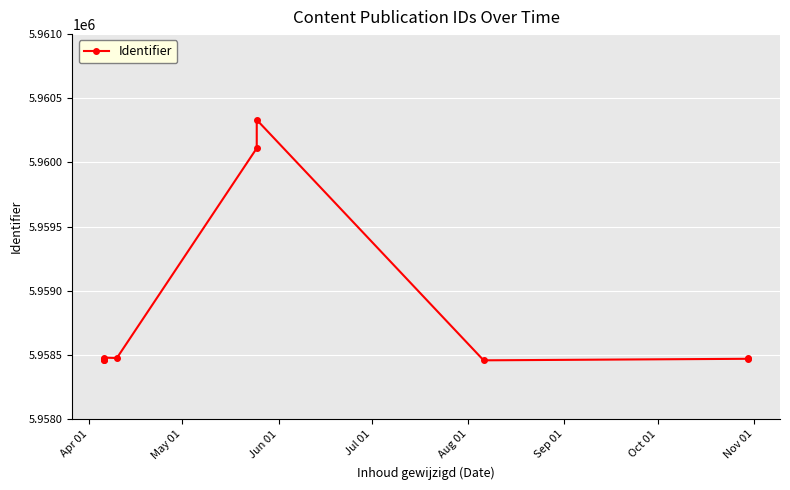

True or false: the data shows 5958460 at Apr 01.

True